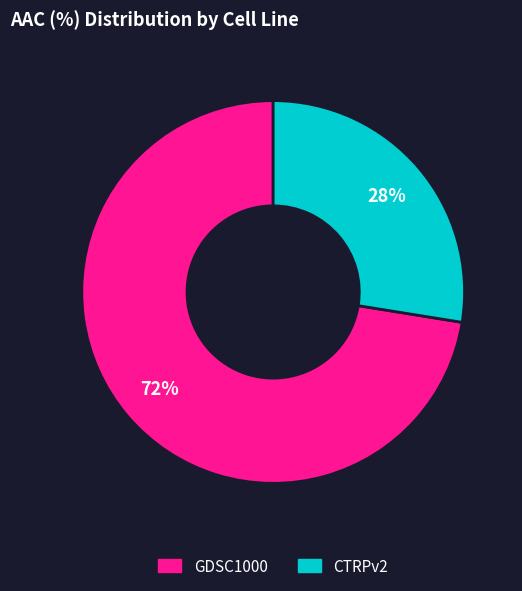

Does GDSC1000 represent more than half of the total?

Yes